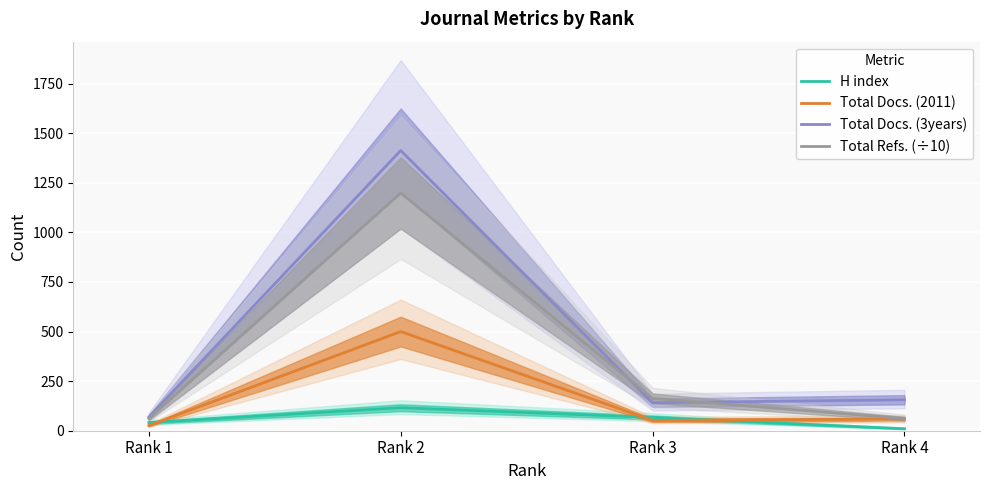

At which label does Total Refs. (÷10) first exceed 163?

Rank 2